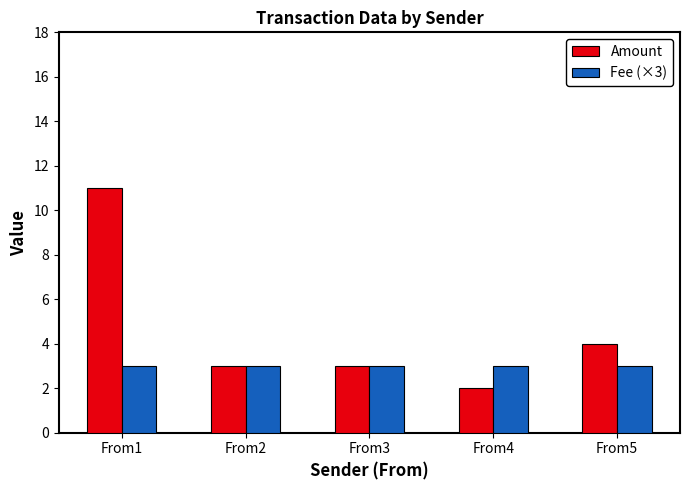

How many distinct data groups are displayed?

2